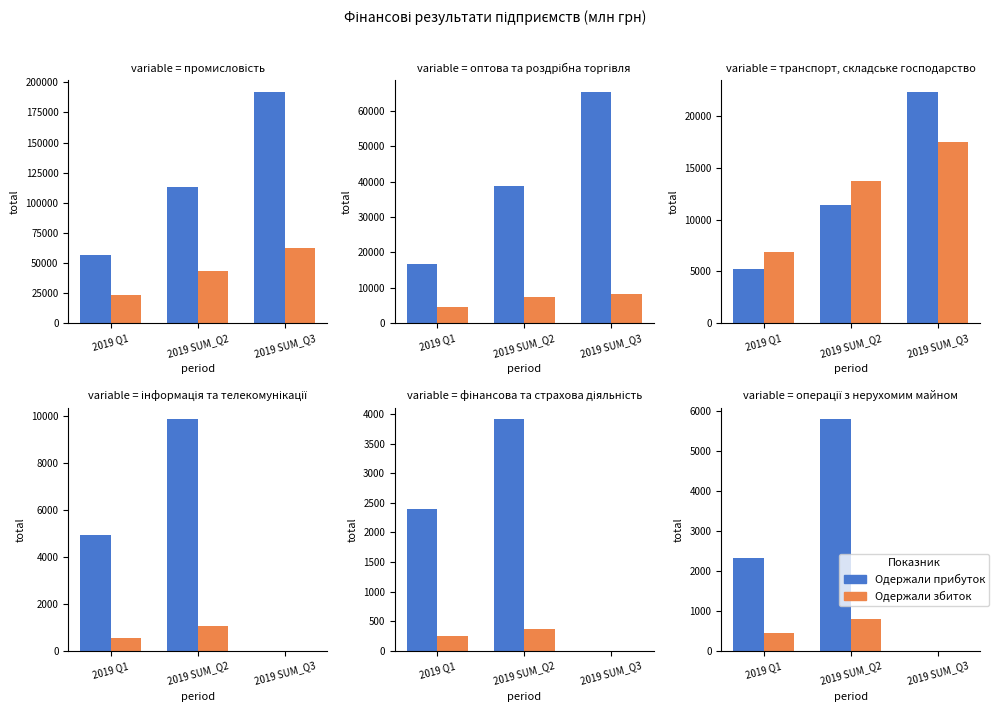

Is it true that Одержали збиток equals 0.0 at 2019 SUM_Q3?

True